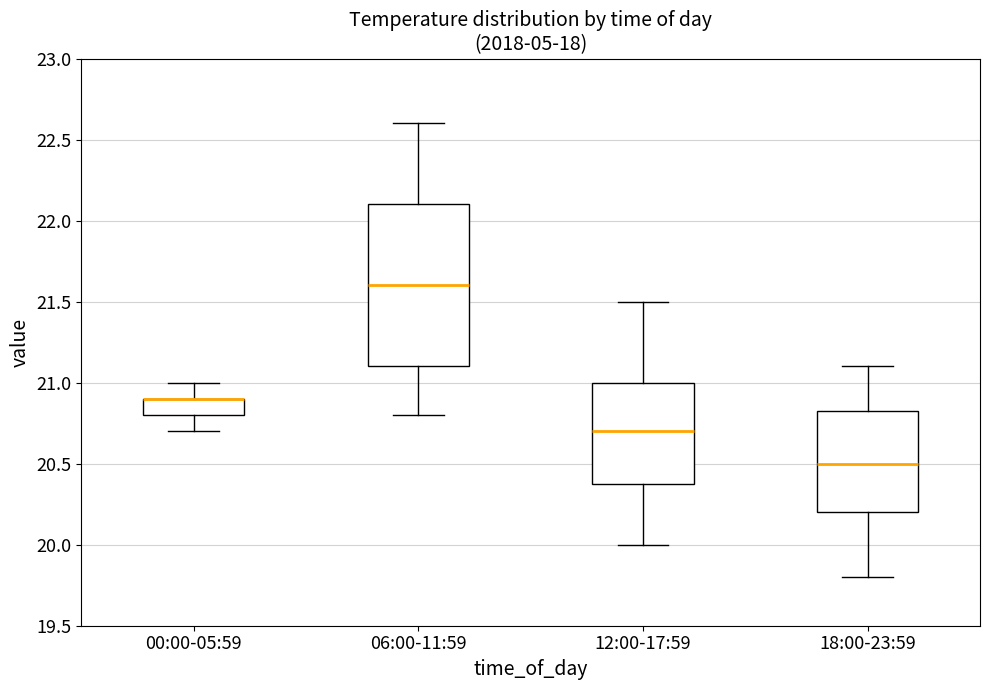

Which box is the tallest, from its lower edge to its upper edge?

06:00-11:59